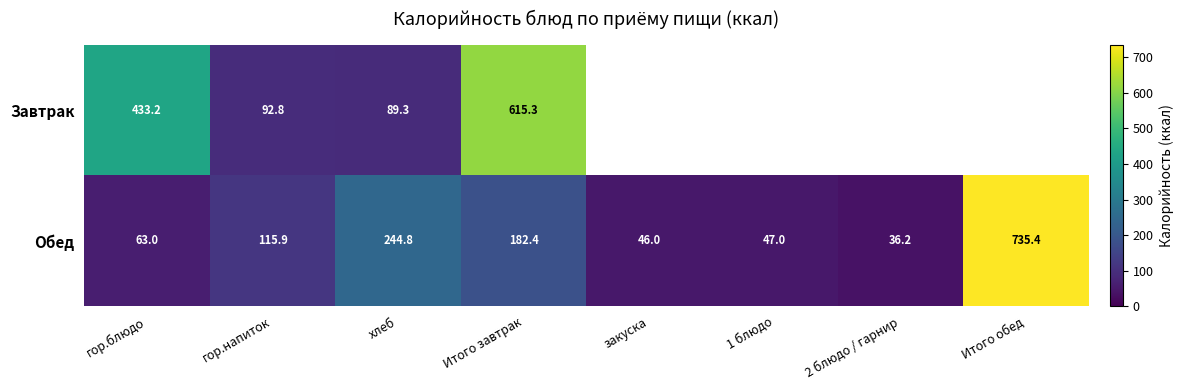

At how many categories does at least one series exceed 110?

5